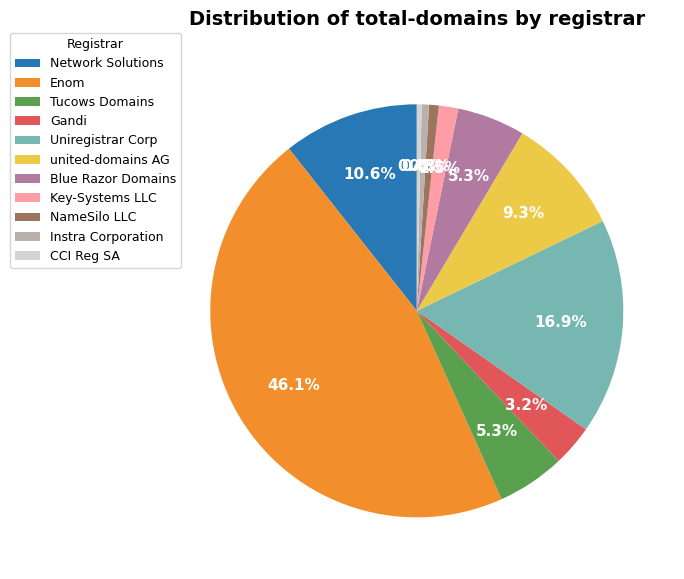

Does united-domains AG account for over 50% of the chart?

No